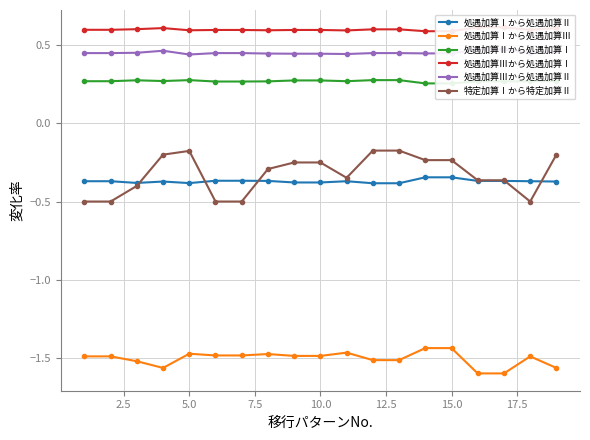

True or false: 処遇加算Ⅰから処遇加算Ⅱ and 処遇加算Ⅰから処遇加算Ⅲ cross at least once.

False